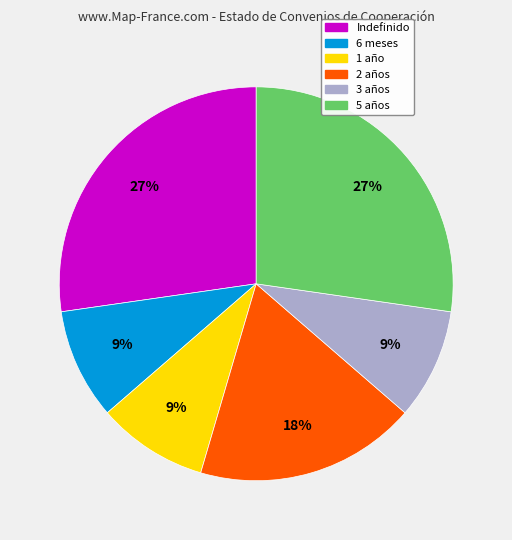

Does any single category account for the majority?

No